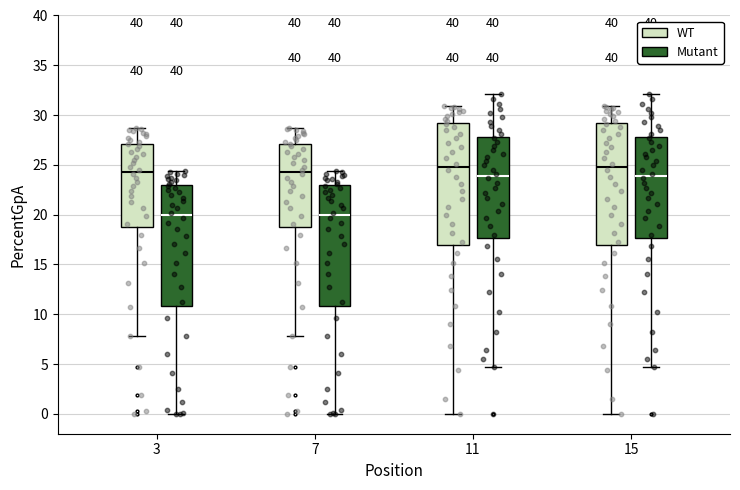

Reading left to right, read every box against the y-axis: the position of its median line, the range the box covers, and the ends of its whiskers. The values are not printed on the chart, so give them approximately, as read against the axis.

3 (WT): median 24.5, box 18.5 to 27.0, whiskers 8.0 to 28.5
3 (Mutant): median 20.0, box 11.0 to 23.0, whiskers 0.0 to 24.5
7 (WT): median 24.5, box 18.5 to 27.0, whiskers 8.0 to 28.5
7 (Mutant): median 20.0, box 11.0 to 23.0, whiskers 0.0 to 24.5
11 (WT): median 25.0, box 17.0 to 29.0, whiskers 0.0 to 31.0
11 (Mutant): median 24.0, box 17.5 to 28.0, whiskers 4.5 to 32.0
15 (WT): median 25.0, box 17.0 to 29.0, whiskers 0.0 to 31.0
15 (Mutant): median 24.0, box 17.5 to 28.0, whiskers 4.5 to 32.0